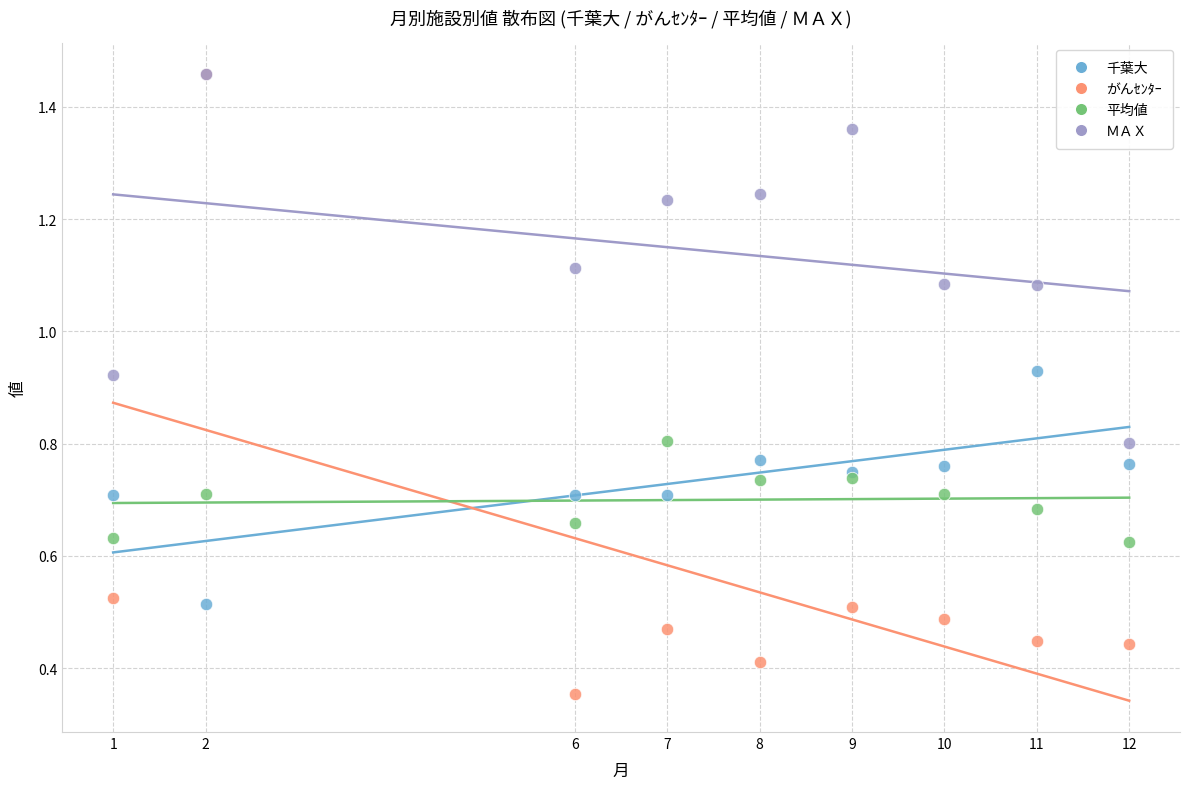

What are all the series names shown in the legend?

千葉大, がんｾﾝﾀｰ, 平均値, ＭＡＸ